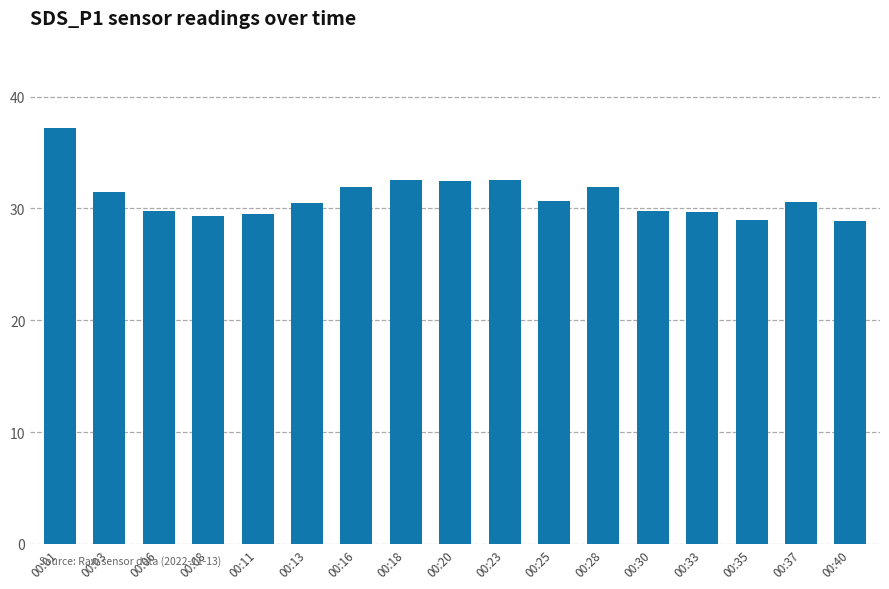

How many values are below 30?

7